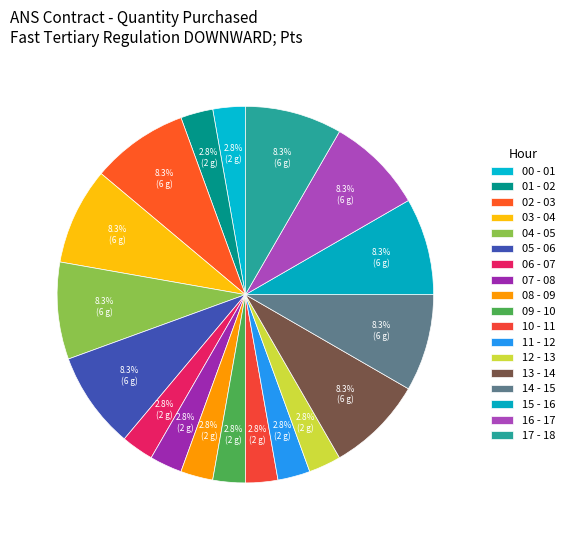

What is the smallest slice in the pie chart?

00 - 01